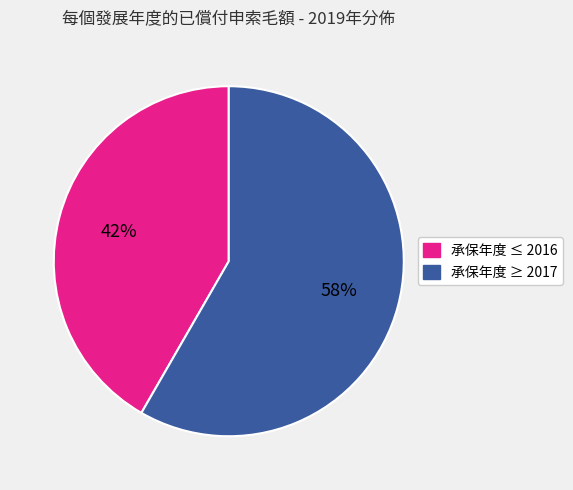

What is the majority slice?

承保年度 ≥ 2017